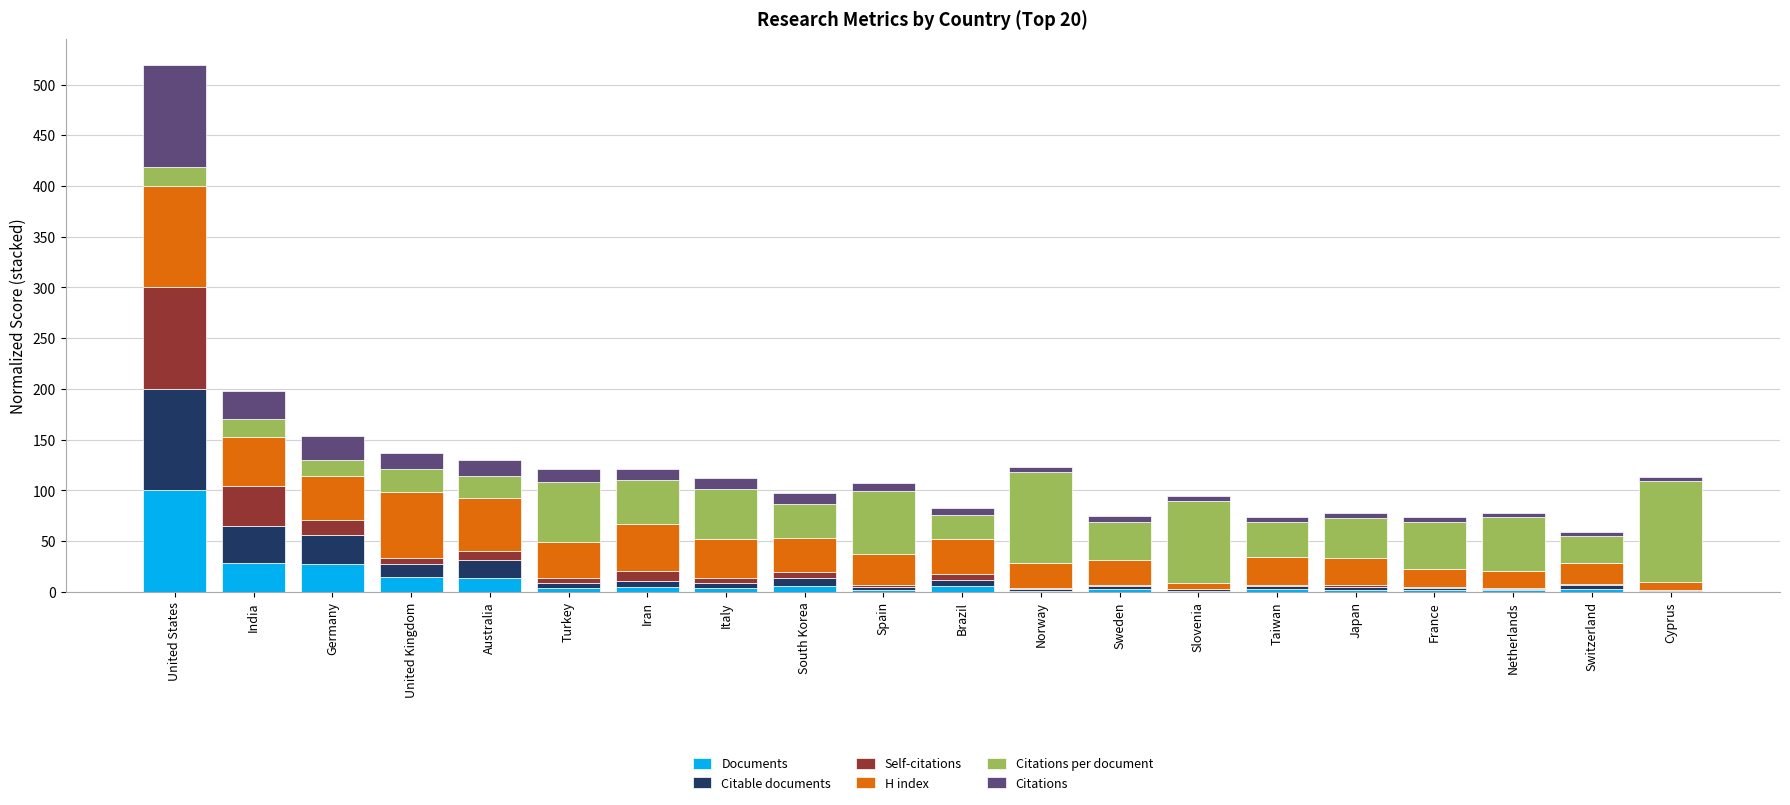

What is the maximum value for Documents?

100.0